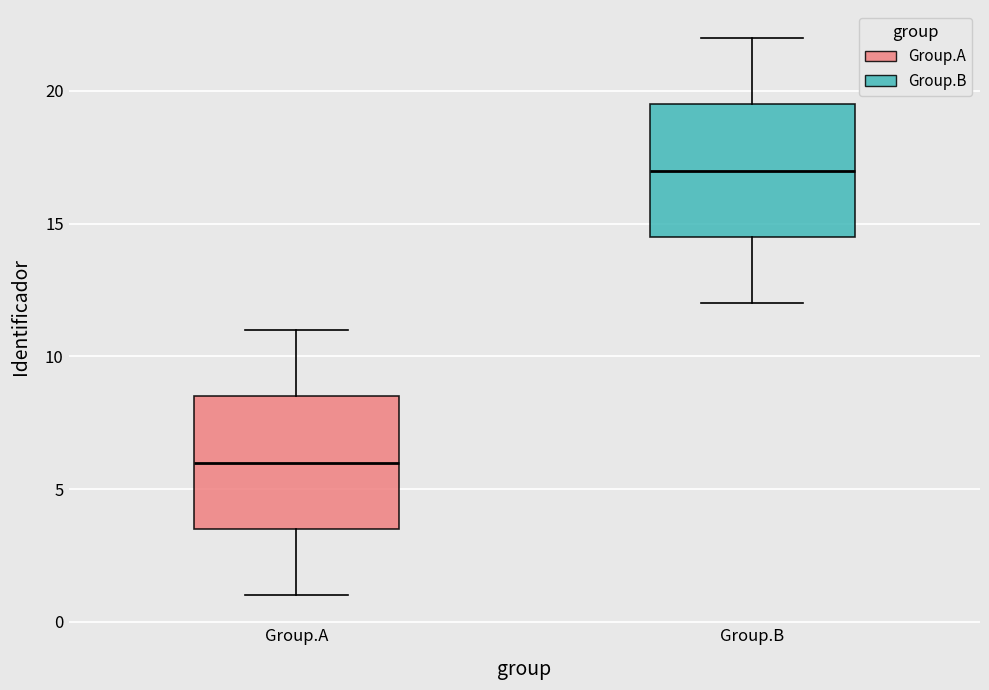

Reading left to right, transcribe this box plot: for each box, give where its median line is, the range the box spans, and where its two whiskers end, as read against the y-axis. The values are not printed on the chart, so give them approximately, as read against the axis.

Group.A: median 6.0, box 3.5 to 8.5, whiskers 1.0 to 11.0
Group.B: median 17.0, box 14.5 to 19.5, whiskers 12.0 to 22.0